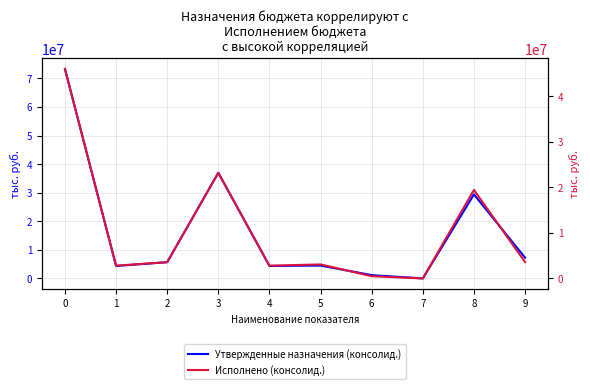

Which series has the largest range (max minus min)?

Утвержденные назначения (консолид.)